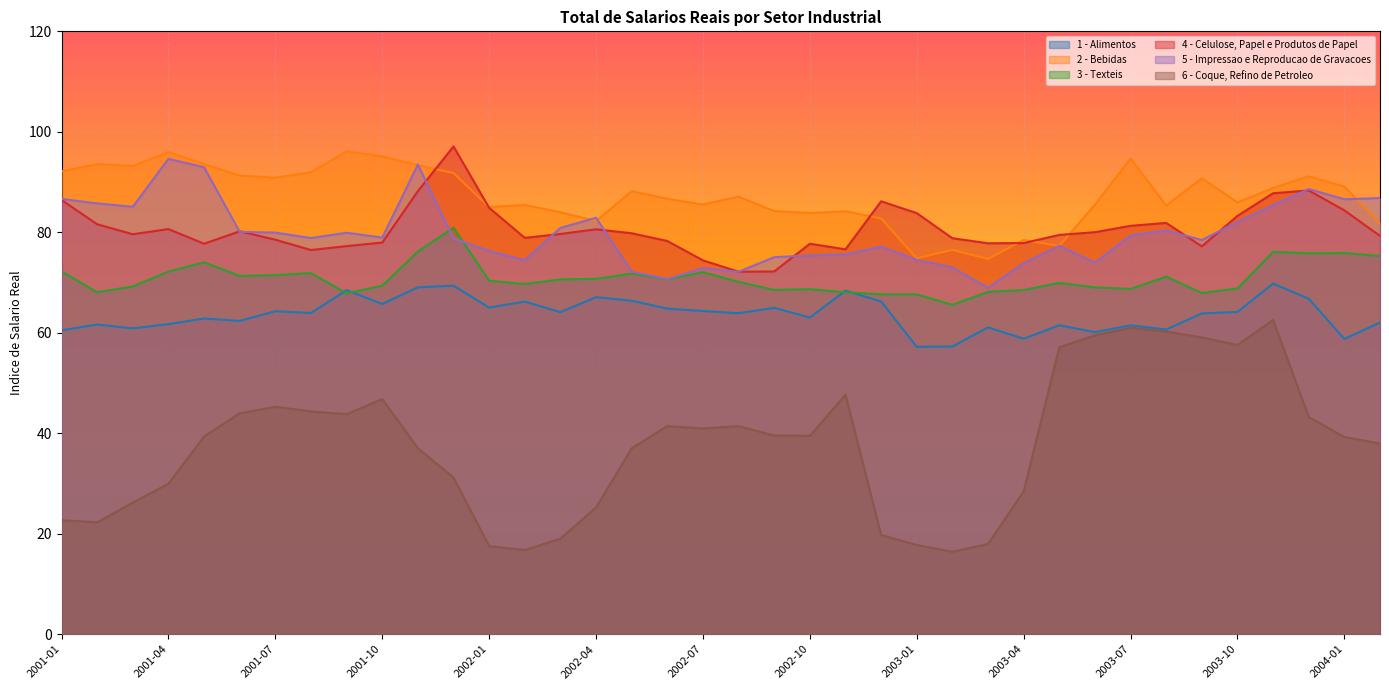

What is the greatest value displayed?

97.1